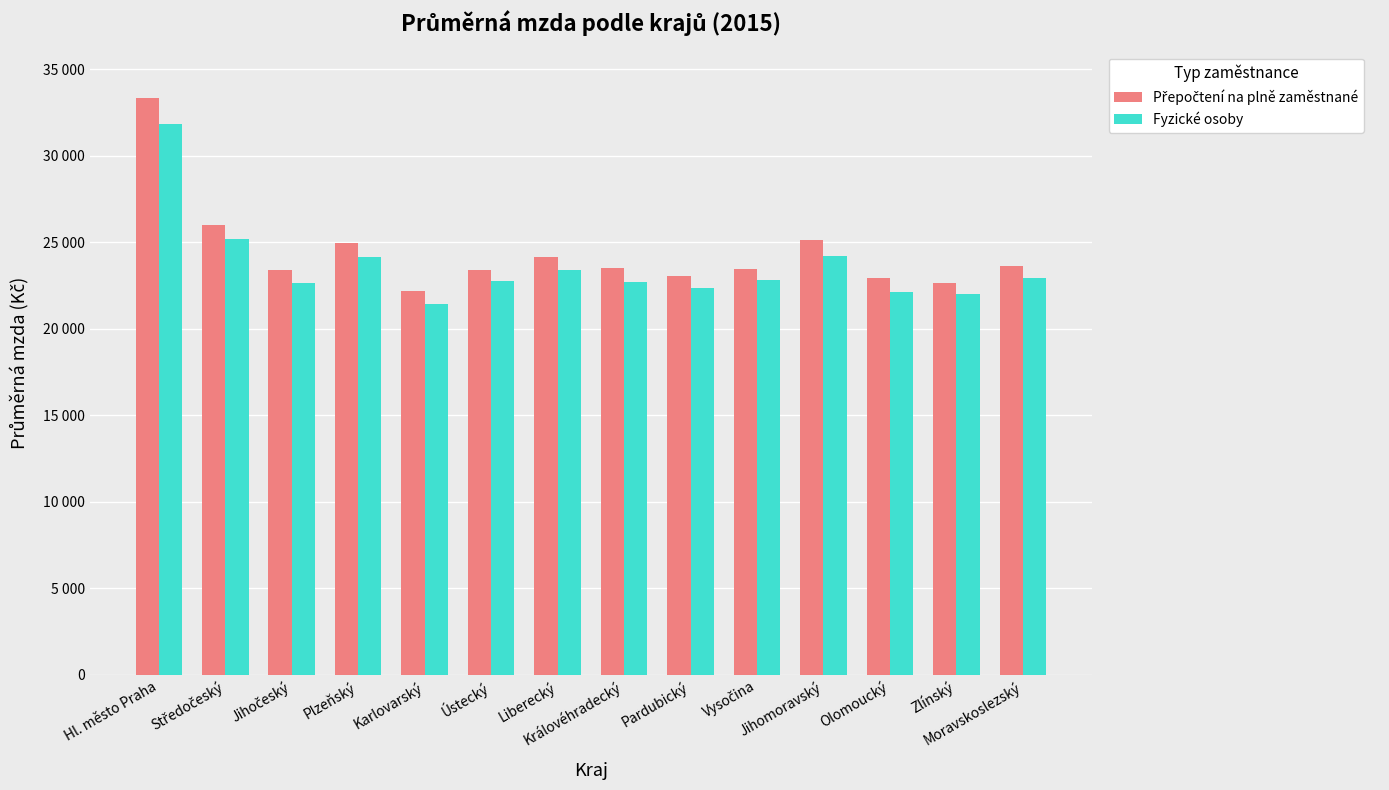

Are the bars horizontal?

No